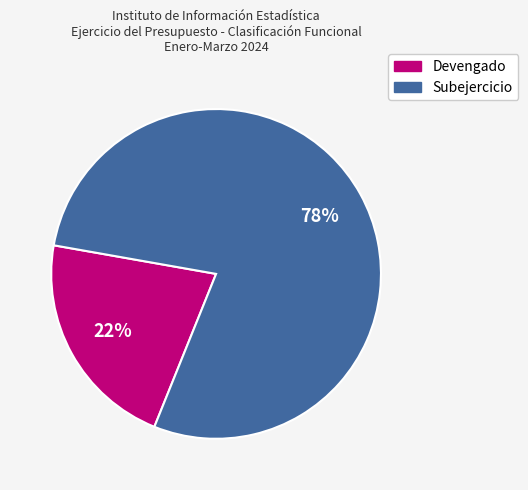

Combined, do Devengado and Subejercicio account for over 50%?

Yes